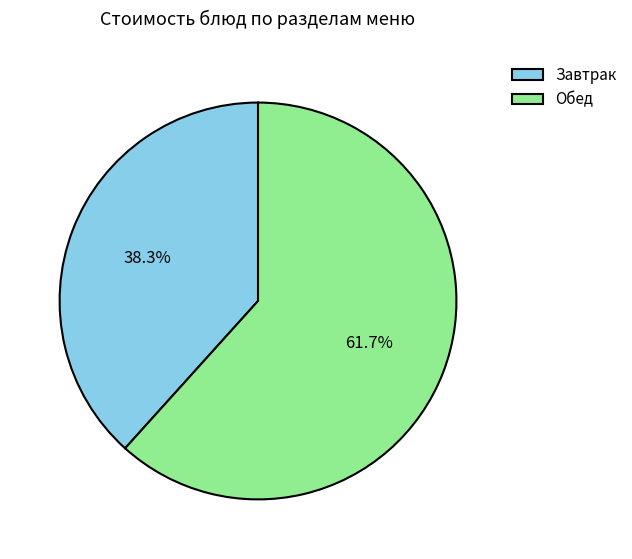

Count the number of slices in the pie.

2